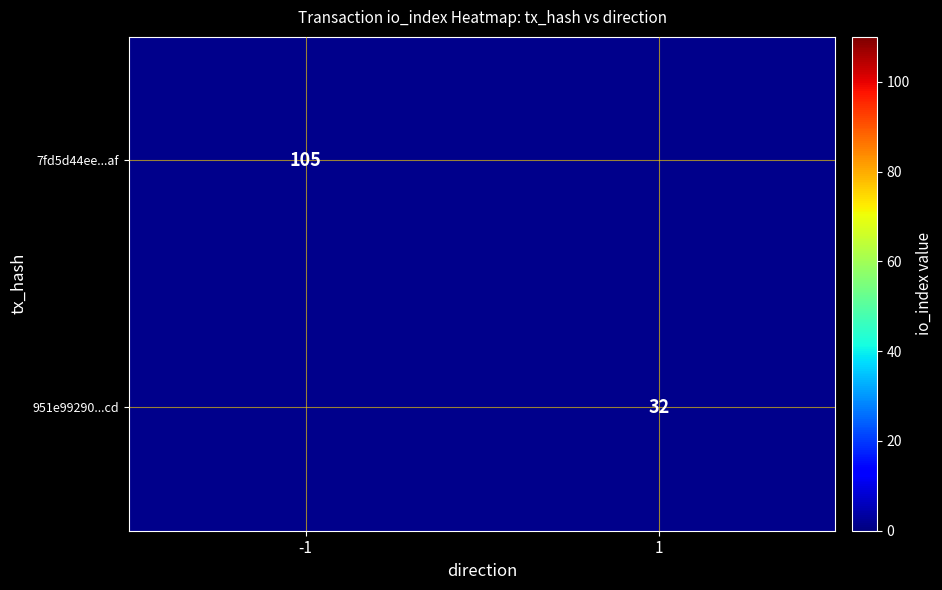

Is it true that 951e99290...cd equals 13 at 1?

False